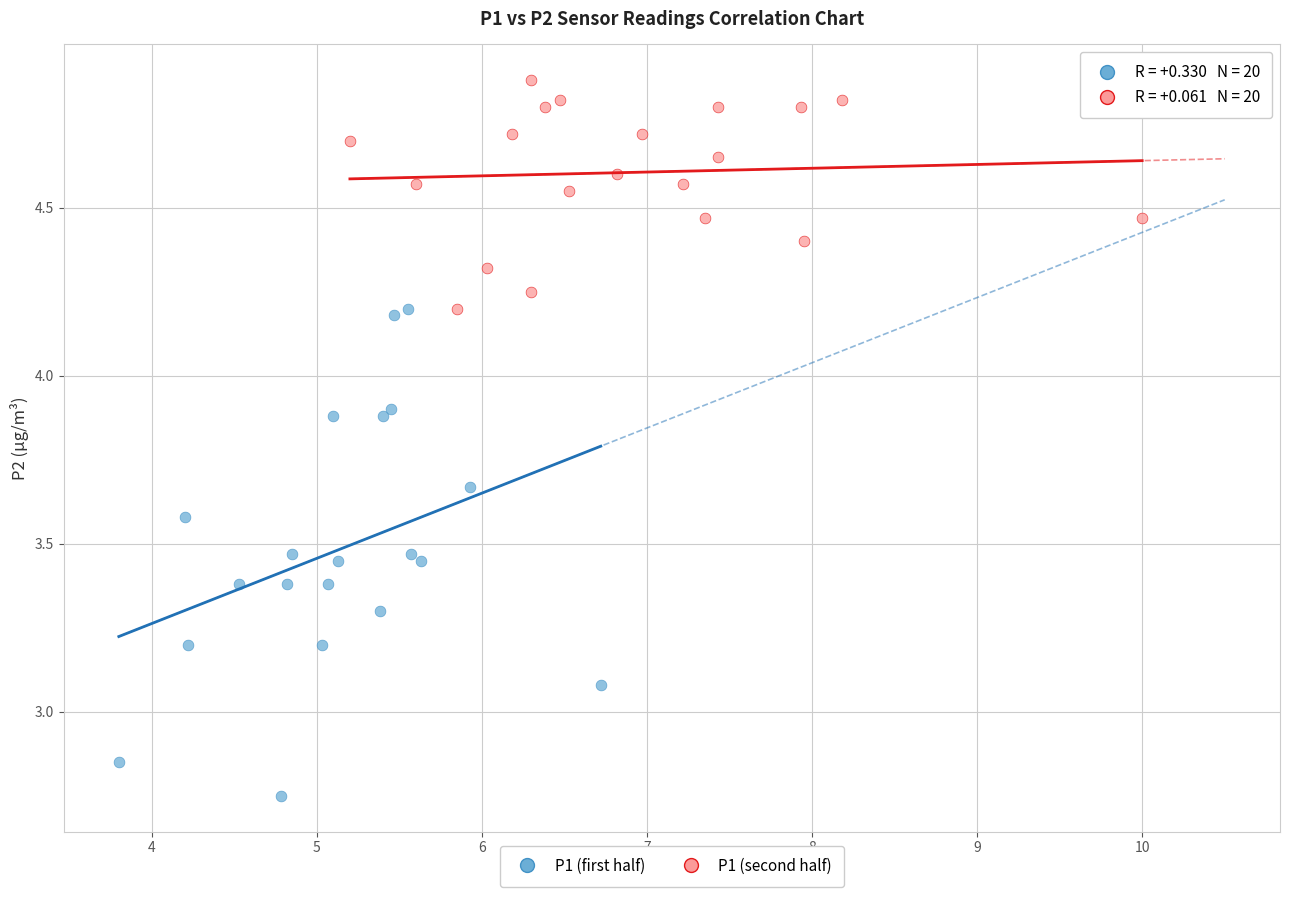

Which series contains the highest Y value?

P1 (second half)